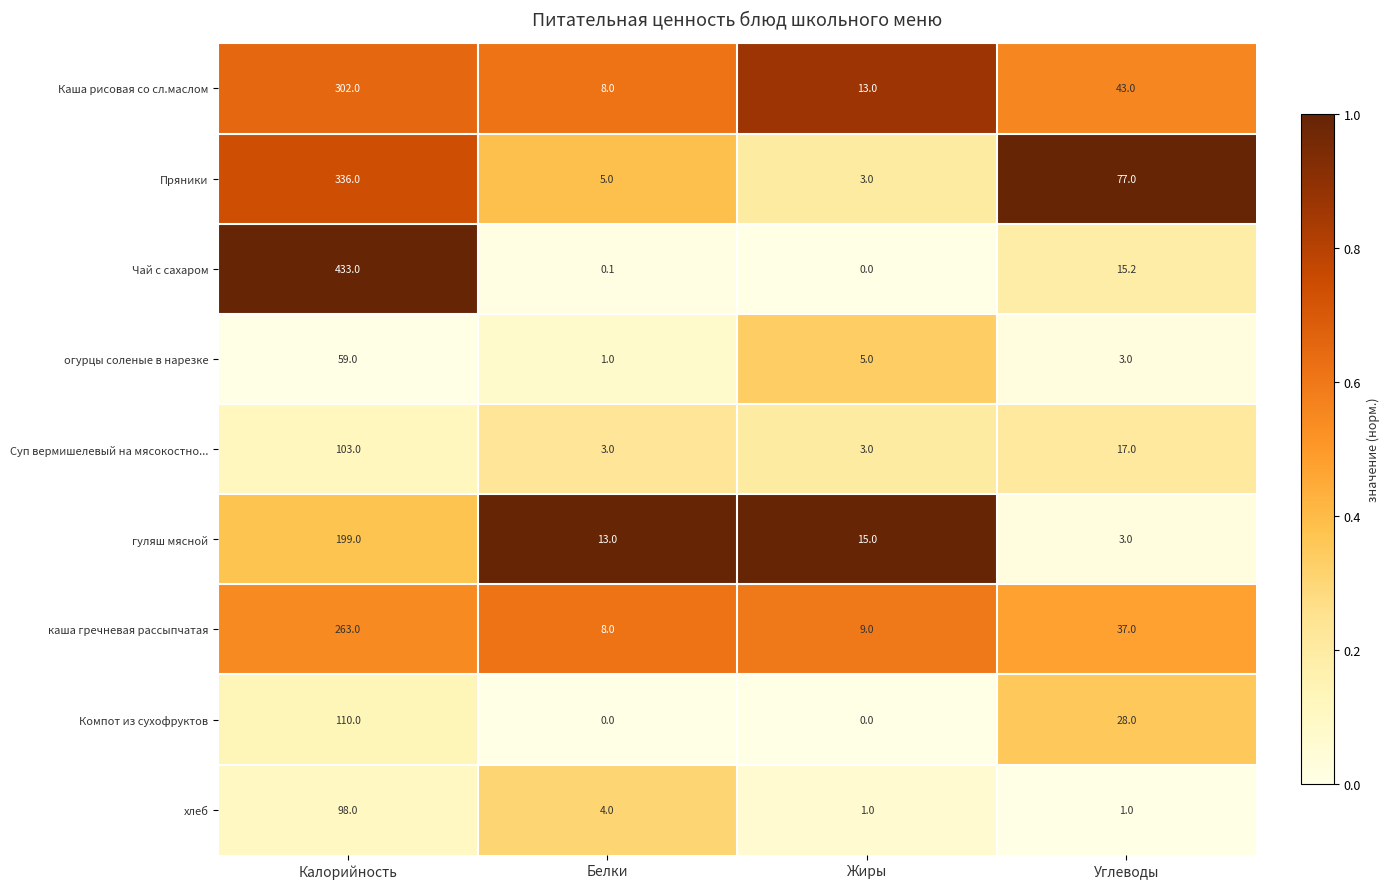

Where is Каша рисовая со сл.маслом nearest to the value 155?

Углеводы